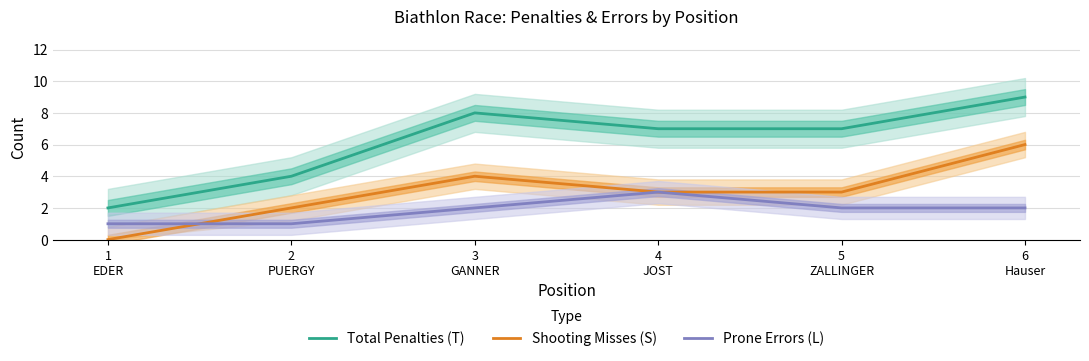

True or false: Prone Errors (L) has a value of 2 at 1
EDER.

False